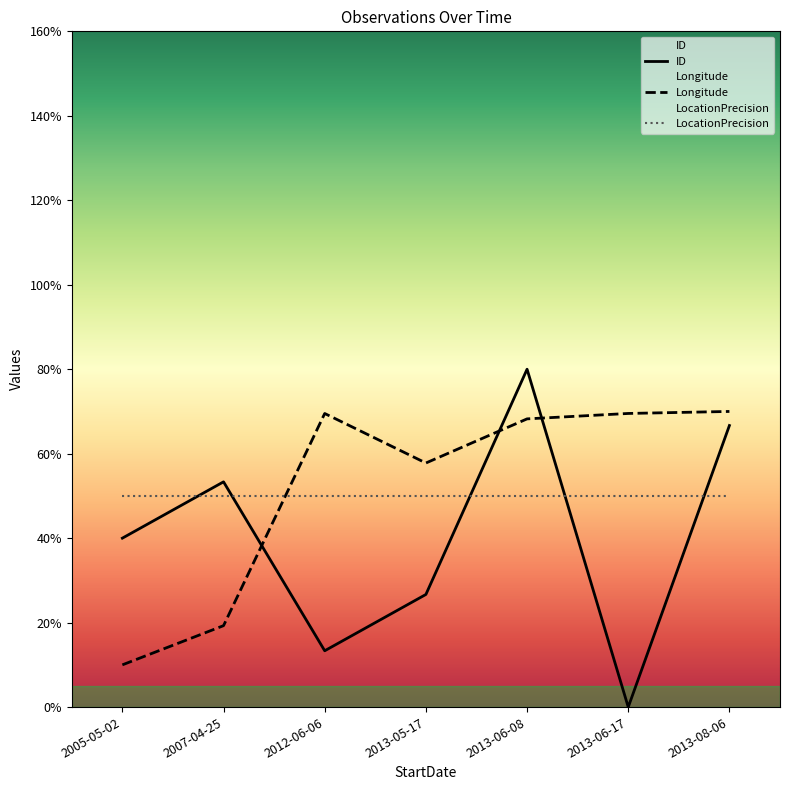

What is the label of the 6th point from the right?

2007-04-25